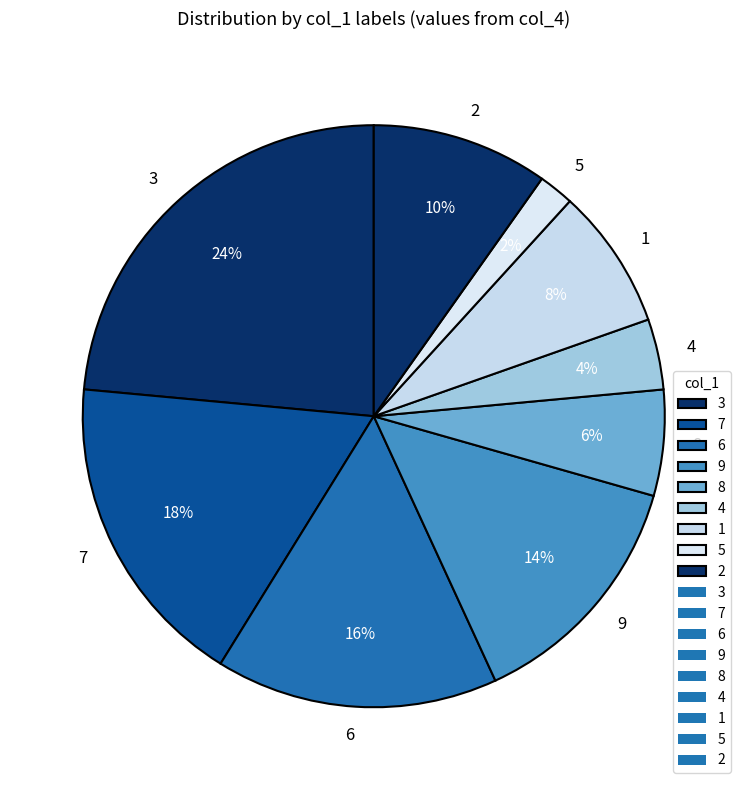

To the nearest percent, what is the difference between the largest and smallest slice percentages?

22%